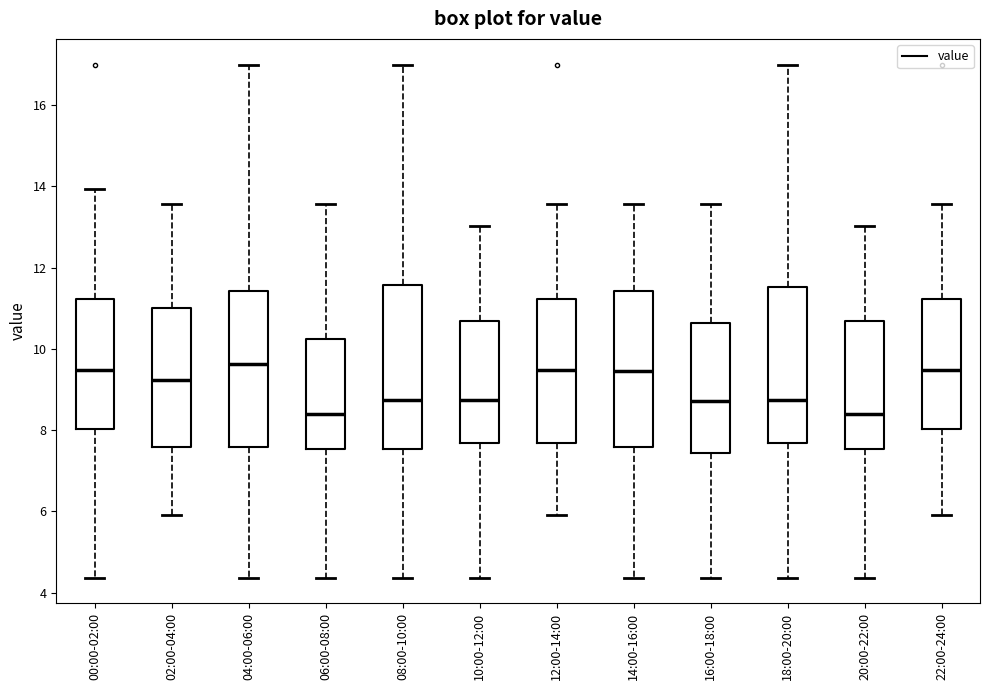

Reading left to right, transcribe this box plot: for each box, give where its median line is, the range the box spans, and where its two whiskers end, as read against the y-axis. The values are not printed on the chart, so give them approximately, as read against the axis.

00:00-02:00: median 9.4, box 8.0 to 11.2, whiskers 4.4 to 14.0
02:00-04:00: median 9.2, box 7.6 to 11.0, whiskers 6.0 to 13.6
04:00-06:00: median 9.6, box 7.6 to 11.4, whiskers 4.4 to 17.0
06:00-08:00: median 8.4, box 7.6 to 10.2, whiskers 4.4 to 13.6
08:00-10:00: median 8.8, box 7.6 to 11.6, whiskers 4.4 to 17.0
10:00-12:00: median 8.8, box 7.6 to 10.6, whiskers 4.4 to 13.0
12:00-14:00: median 9.4, box 7.6 to 11.2, whiskers 6.0 to 13.6
14:00-16:00: median 9.4, box 7.6 to 11.4, whiskers 4.4 to 13.6
16:00-18:00: median 8.8, box 7.4 to 10.6, whiskers 4.4 to 13.6
18:00-20:00: median 8.8, box 7.6 to 11.6, whiskers 4.4 to 17.0
20:00-22:00: median 8.4, box 7.6 to 10.6, whiskers 4.4 to 13.0
22:00-24:00: median 9.4, box 8.0 to 11.2, whiskers 6.0 to 13.6